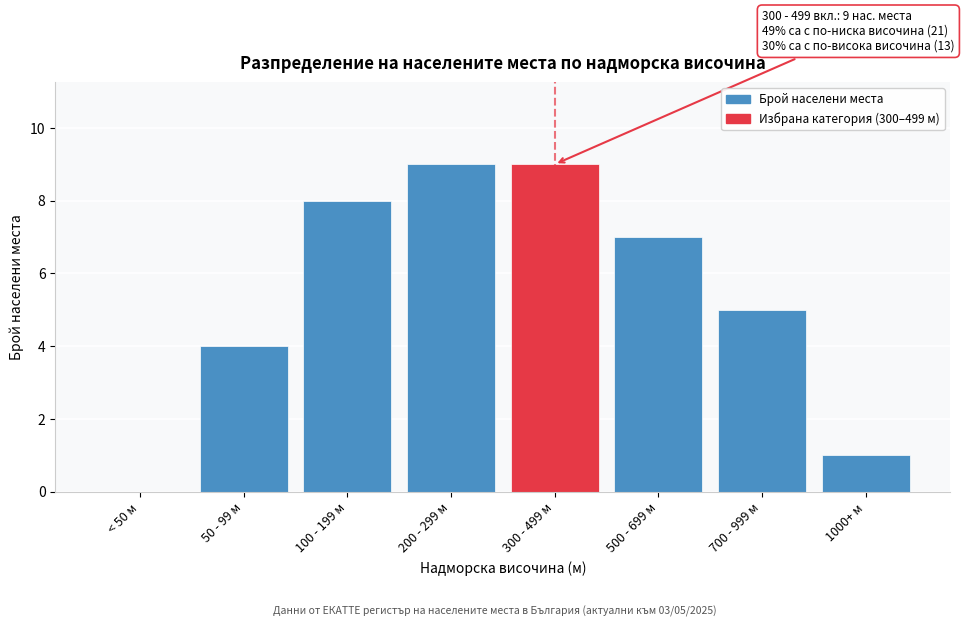

Reading left to right, transcribe all the data shown in this chart.

< 50 м=0	50 - 99 м=4	100 - 199 м=8	200 - 299 м=9	300 - 499 м=9	500 - 699 м=7	700 - 999 м=5	1000+ м=1